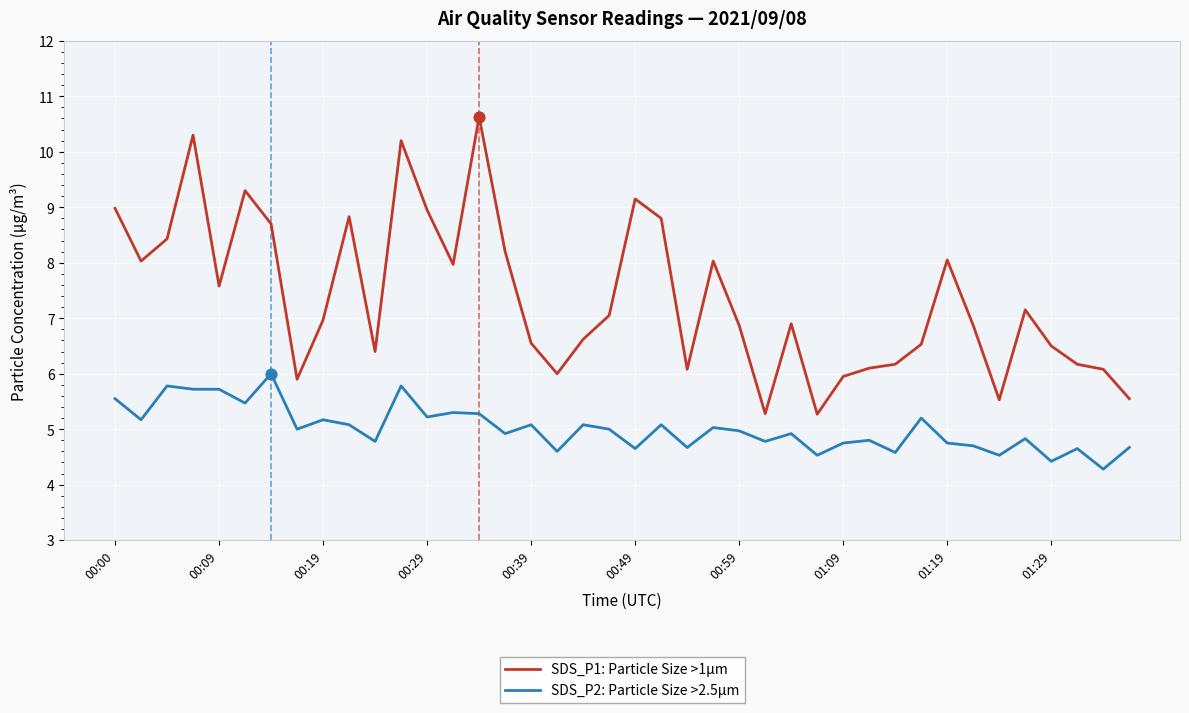

Which series has the largest total across all categories?

SDS_P1: Particle Size >1µm